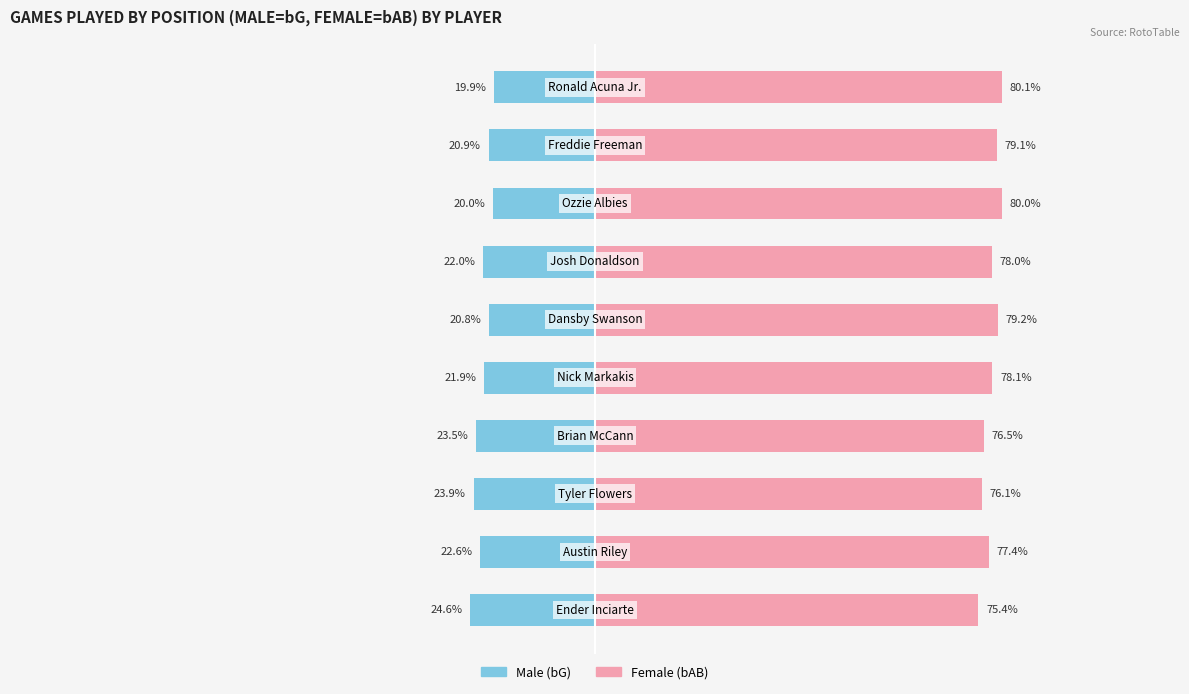

What is the sum of all Female values?

779.8